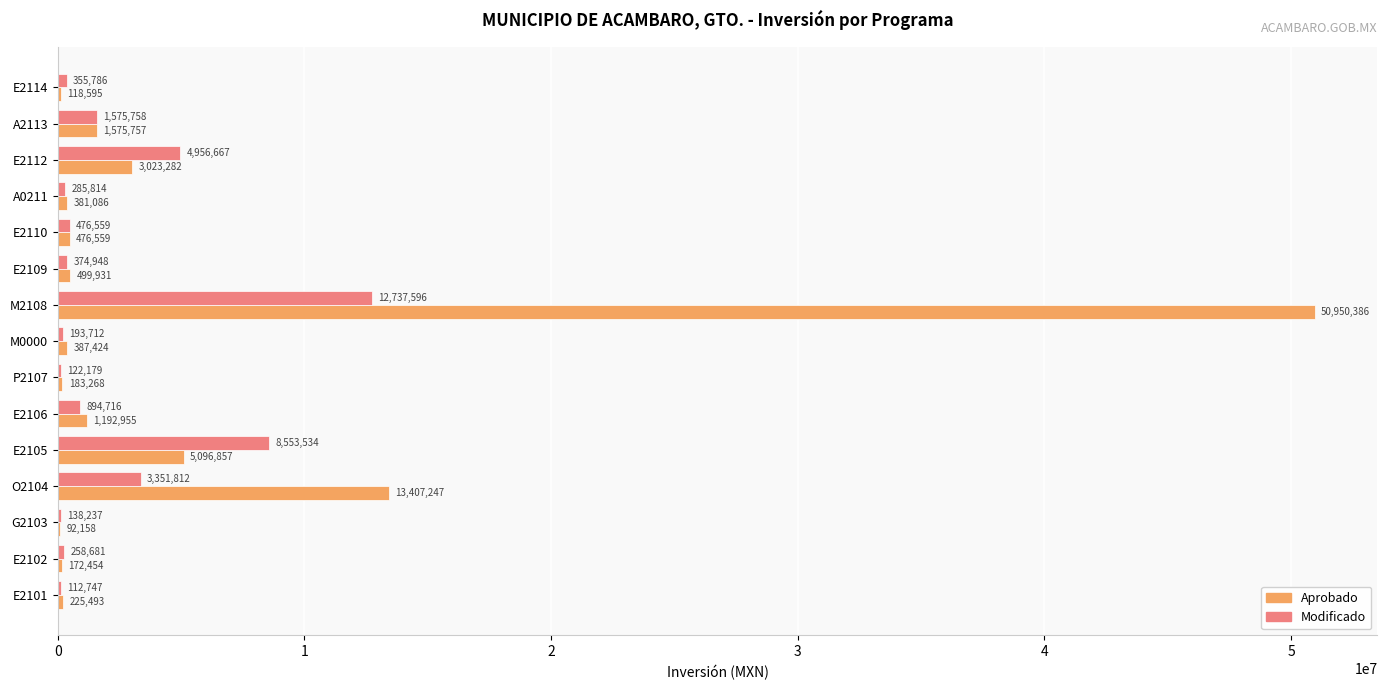

True or false: Aprobado has a value of 118595.2 at E2114.

True